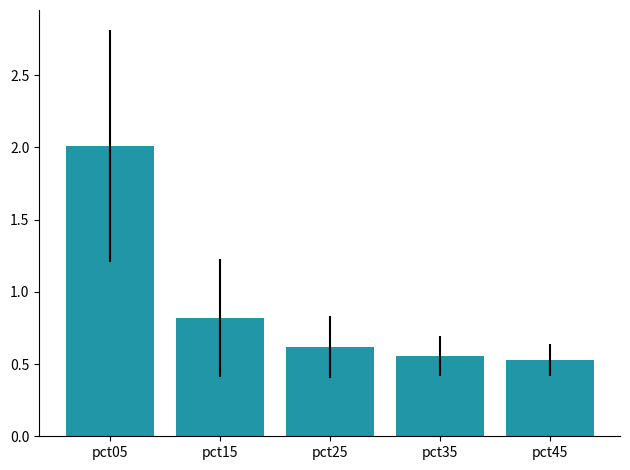

The value at pct35 is 0.8. True or false?

False